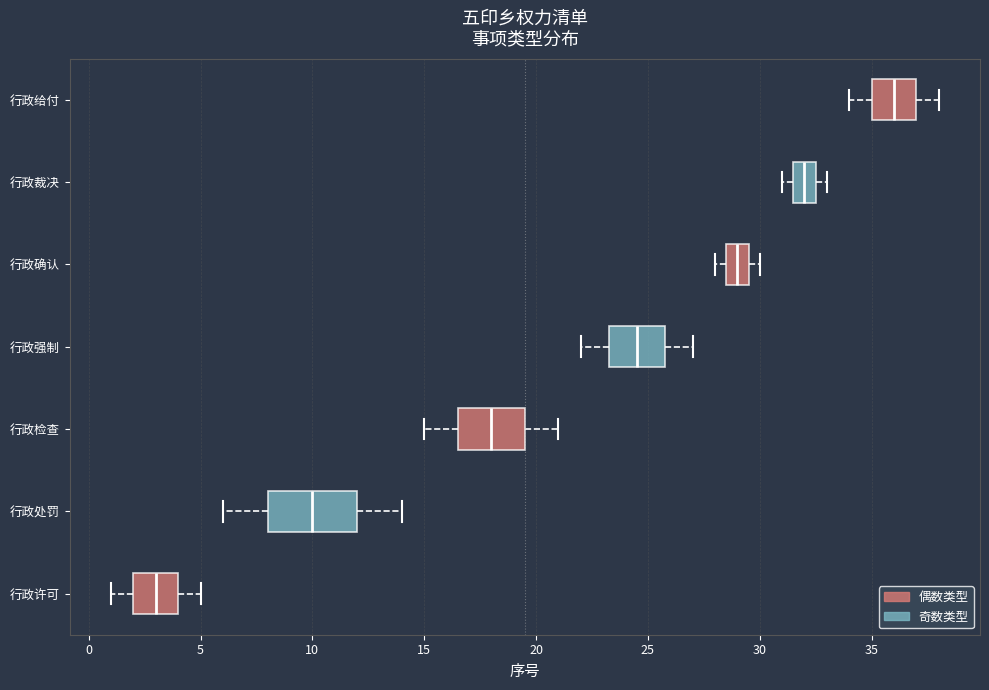

Comparing the boxes themselves (not the whiskers), which one is the widest?

行政处罚